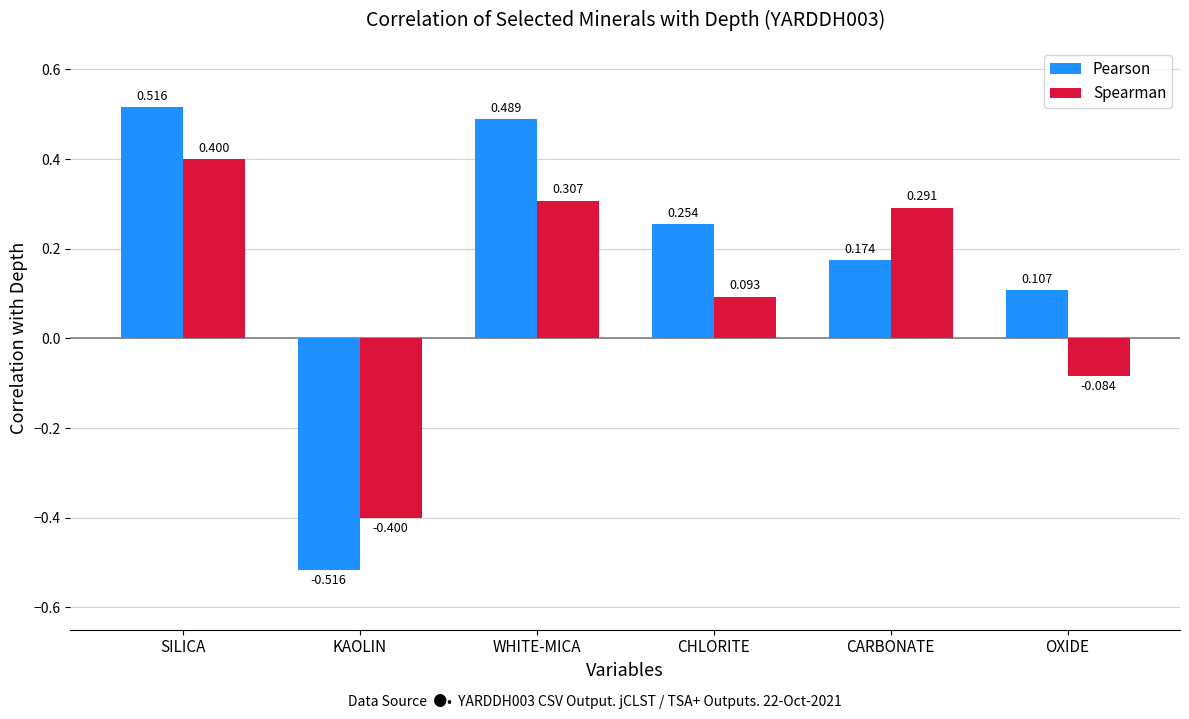

Rank the categories by Spearman value from lowest to highest.

KAOLIN, OXIDE, CHLORITE, CARBONATE, WHITE-MICA, SILICA